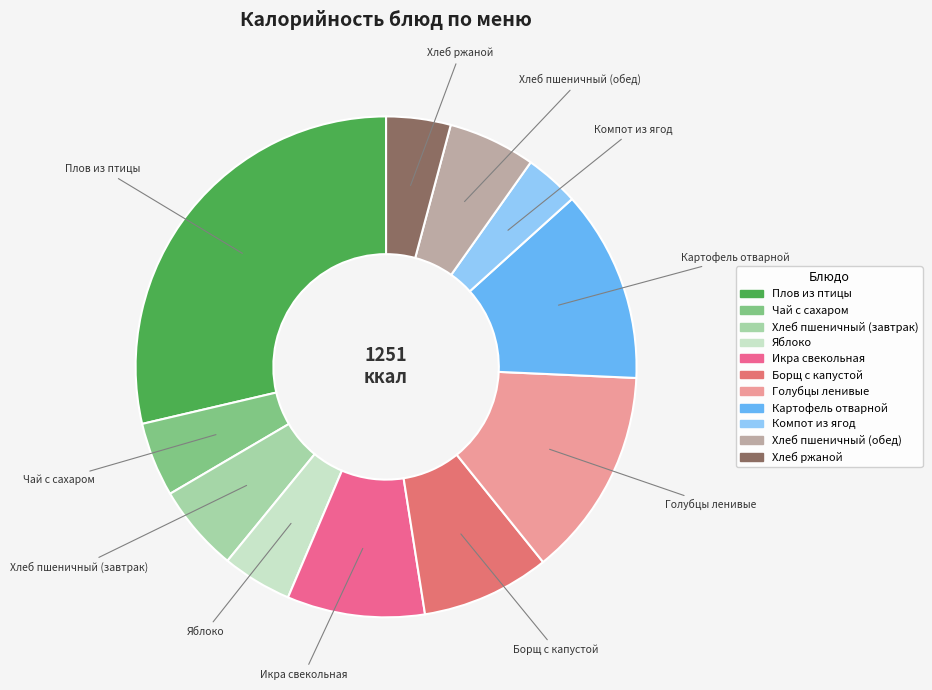

Between Яблоко and Компот из ягод, which is larger?

Яблоко